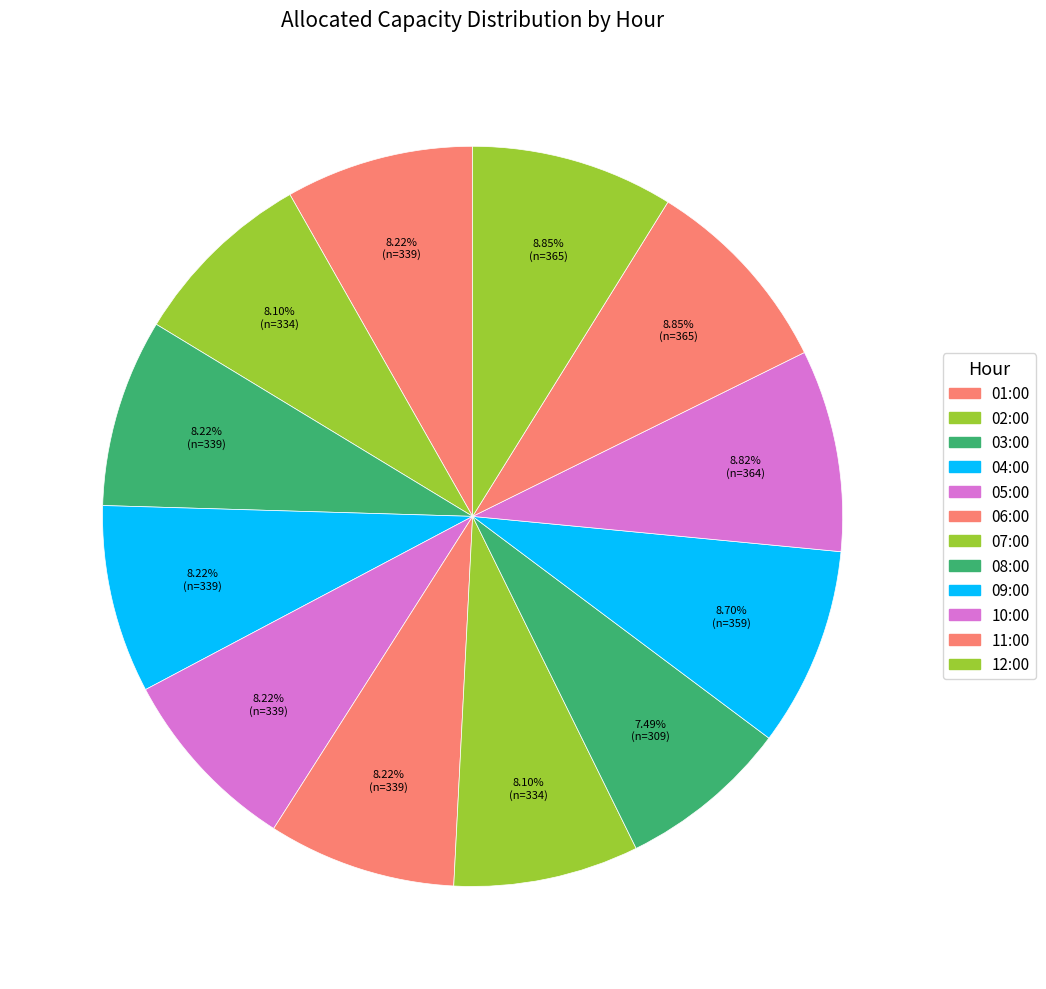

Does 03:00 account for over 50% of the chart?

No